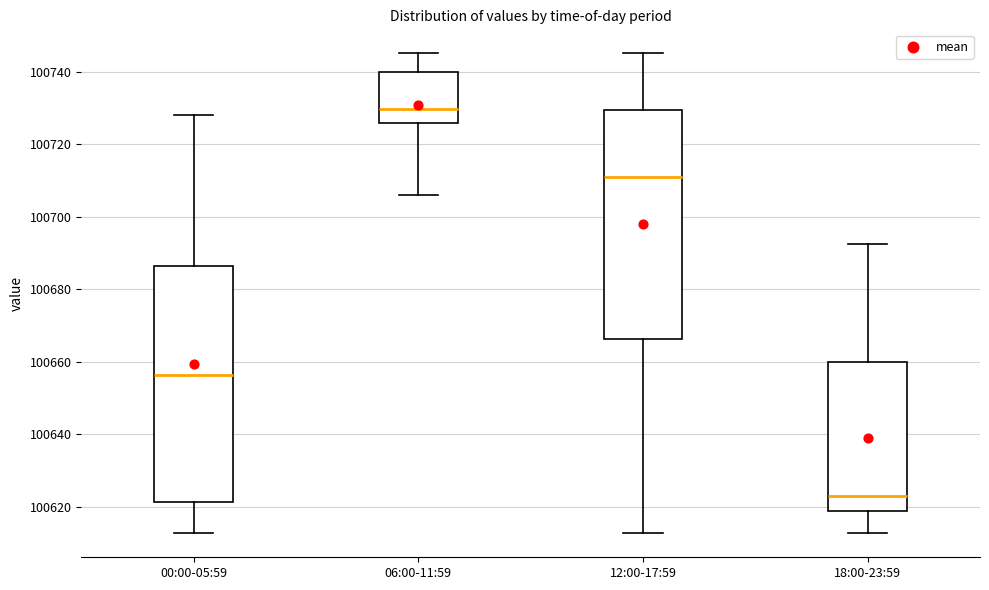

Reading left to right, read every box against the y-axis: the position of its median line, the range the box covers, and the ends of its whiskers. The values are not printed on the chart, so give them approximately, as read against the axis.

00:00-05:59: median 100656, box 100622 to 100686, whiskers 100612 to 100728
06:00-11:59: median 100730, box 100726 to 100740, whiskers 100706 to 100746
12:00-17:59: median 100710, box 100666 to 100730, whiskers 100612 to 100746
18:00-23:59: median 100622, box 100618 to 100660, whiskers 100612 to 100692